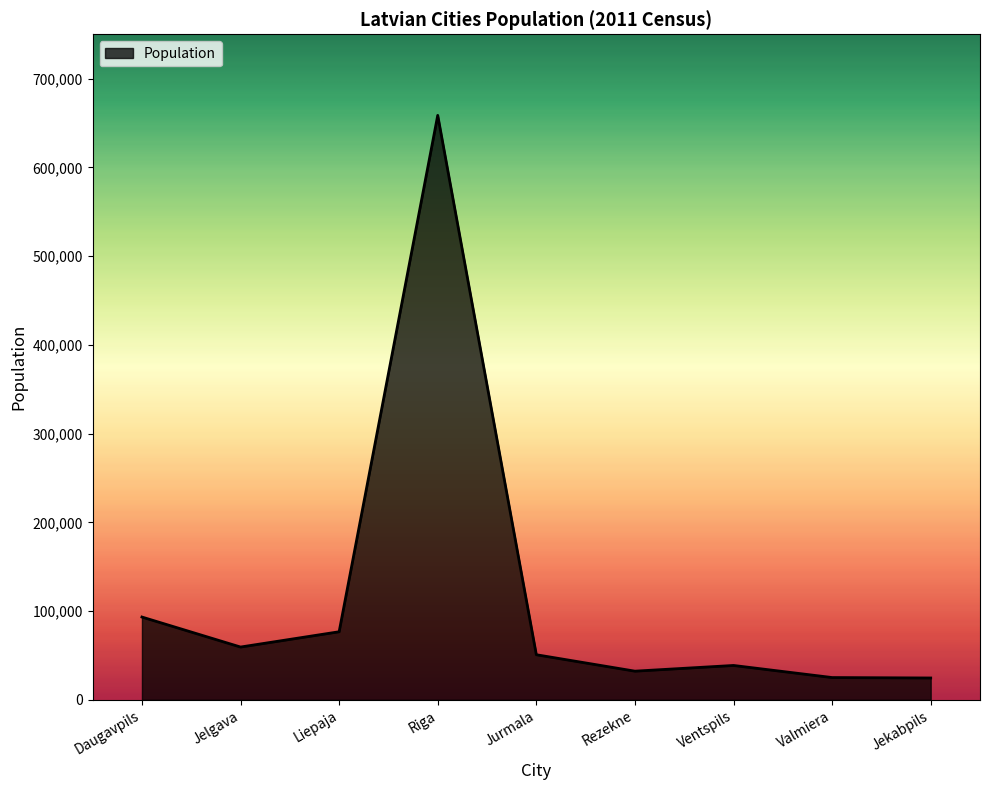

What is the difference between the second highest and second lowest values?

68182